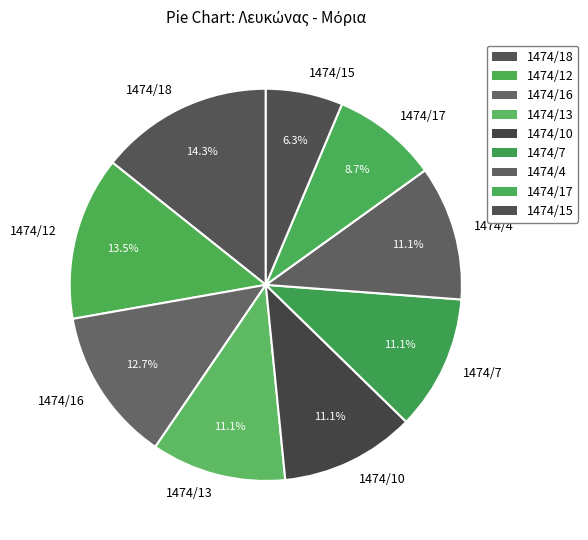

To the nearest percent, what is the difference between the largest and smallest slice percentages?

8%